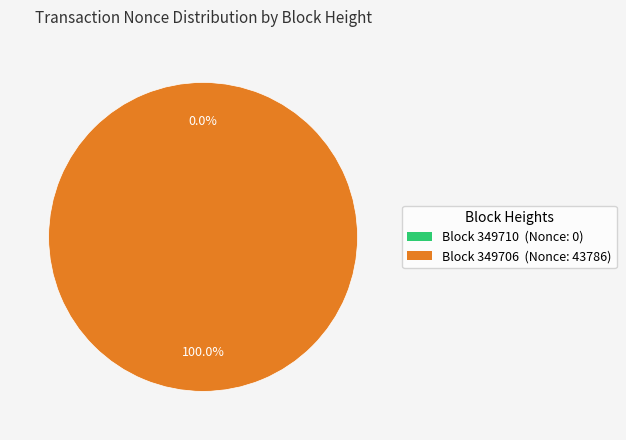

Rank the categories by value from highest to lowest.

349706, 349710